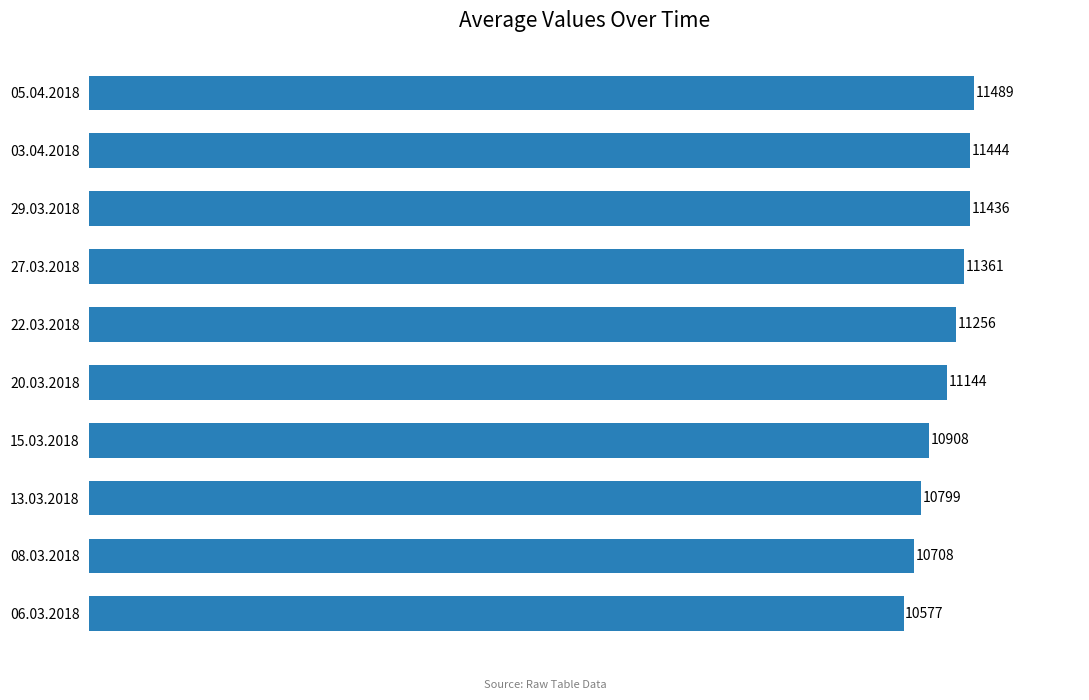

What position from the bottom is 15.03.2018?

4